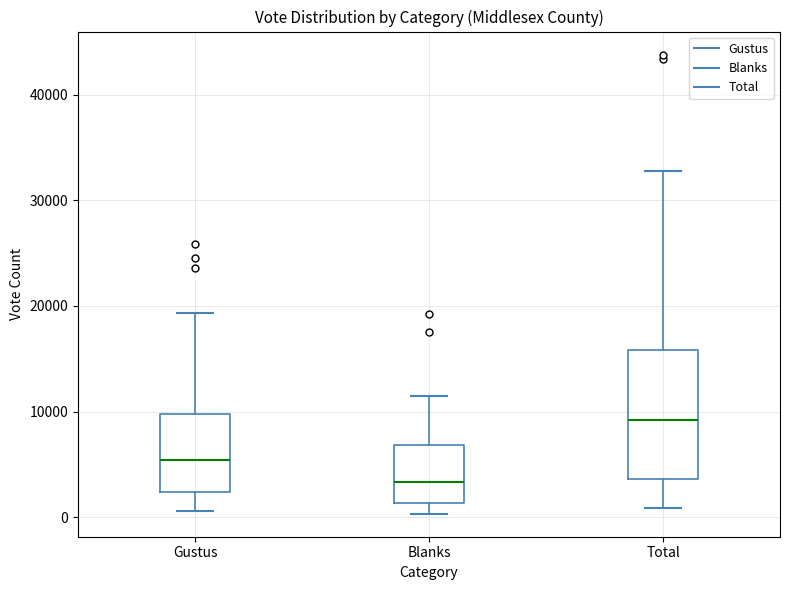

Which box's median line is the highest?

Total